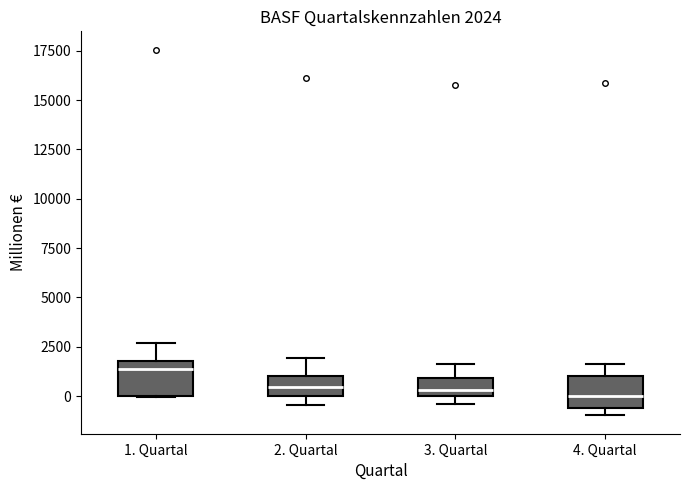

Which box has the highest median line?

1. Quartal